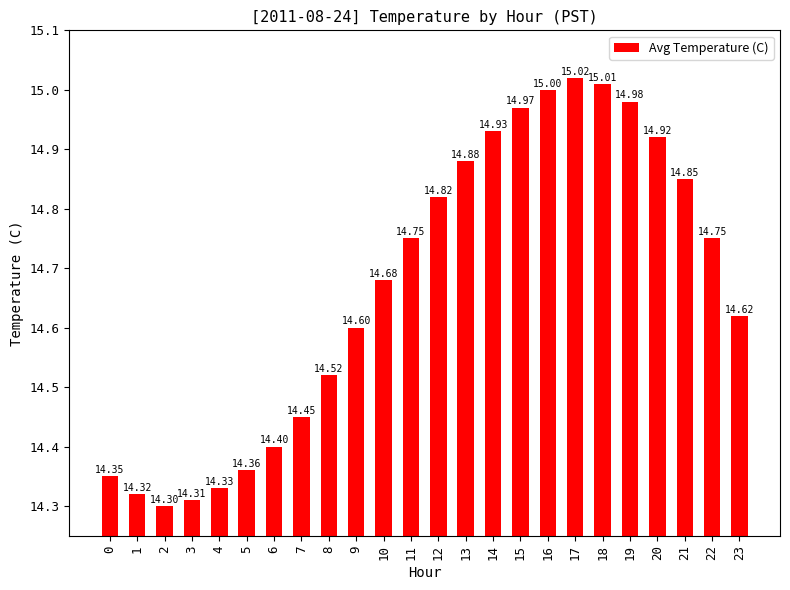

What is the sum of all values?

352.1